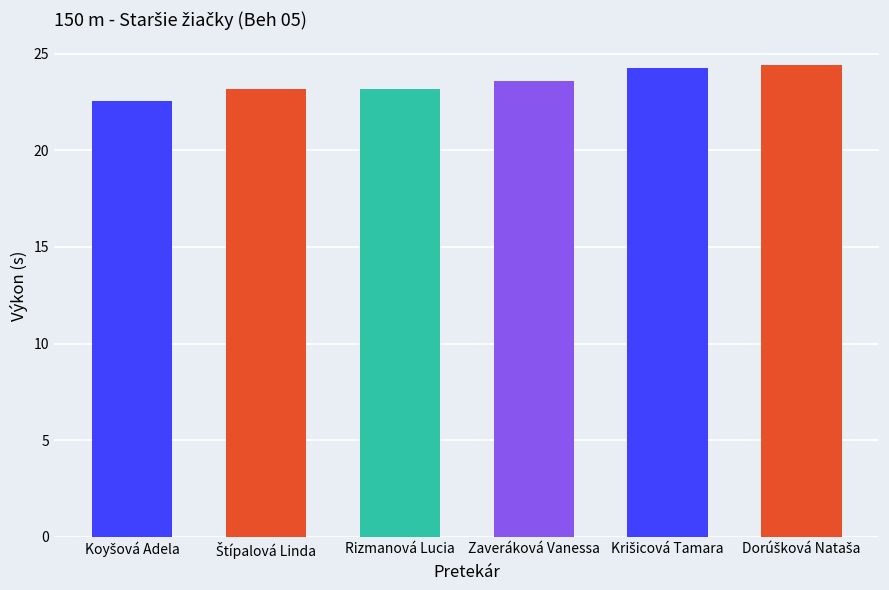

What is the greatest value displayed?

24.4